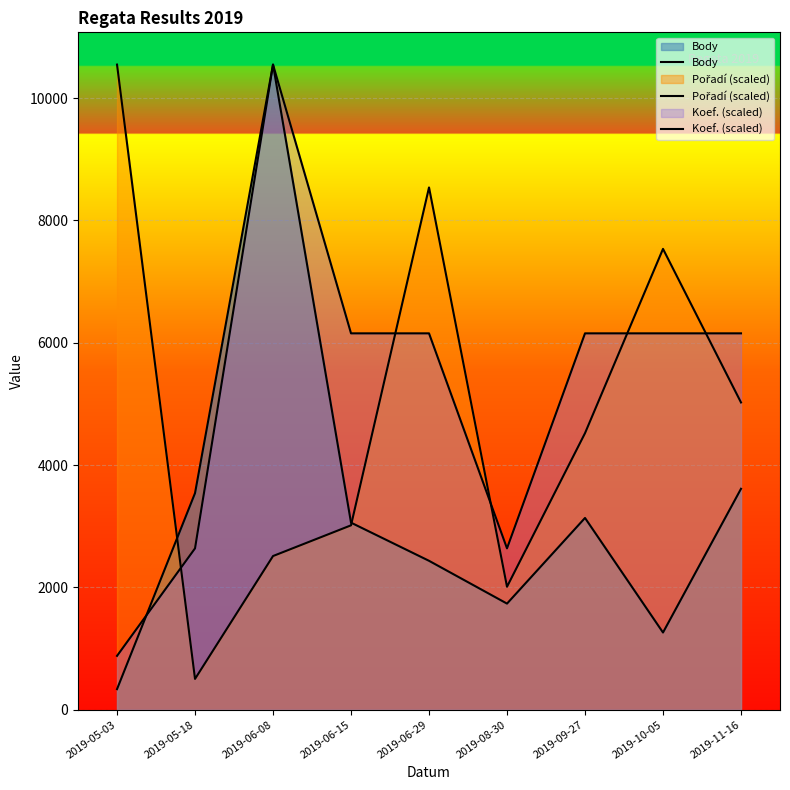

After their last crossing, which series has the higher values: Pořadí (scaled) or Koef. (scaled)?

Koef. (scaled)